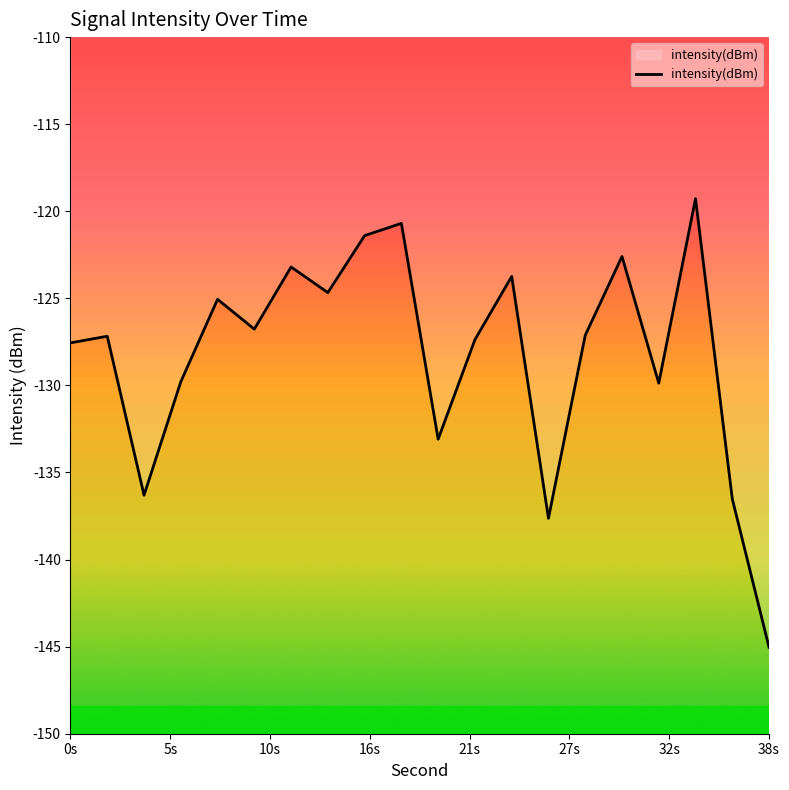

What is the maximum value shown in the chart?

-119.3